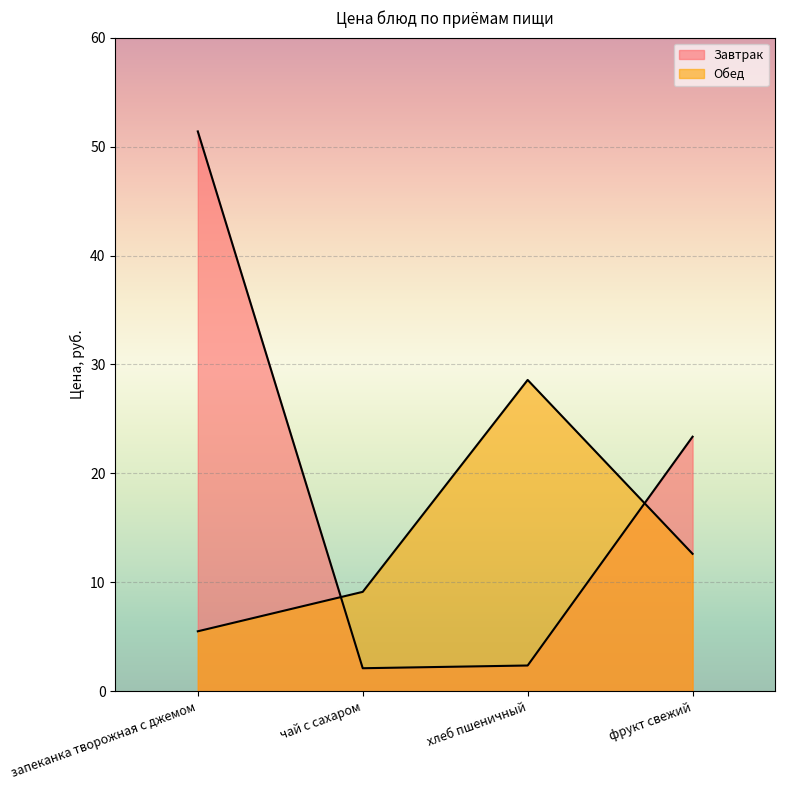

How many lines are shown in the chart?

2